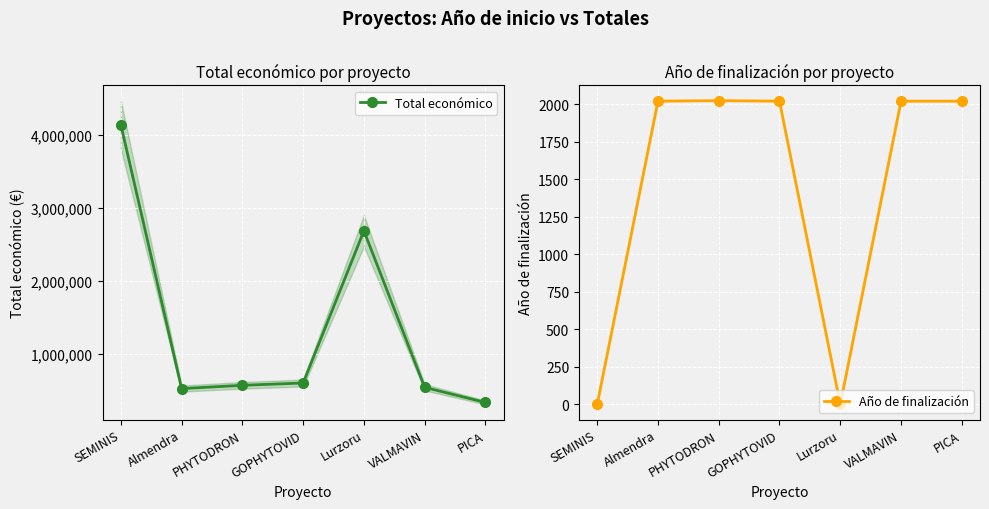

What is the difference between the second highest and second lowest values in the Total económico series?

2162452